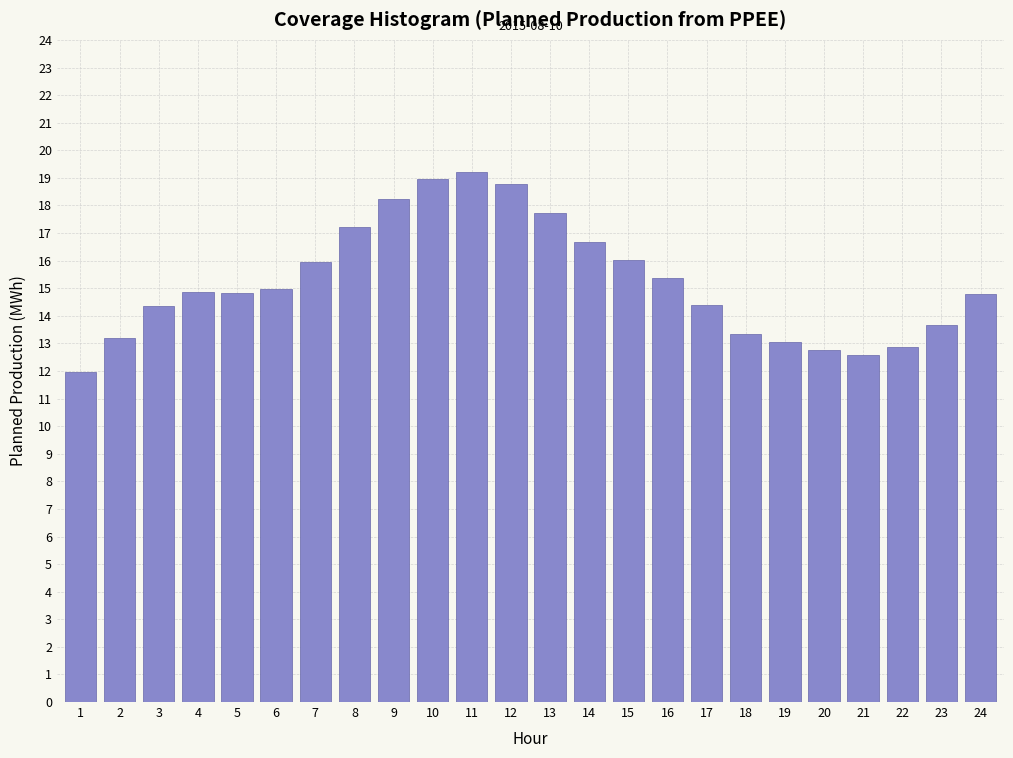

What is the value of the 23rd bar from the left?

13.7